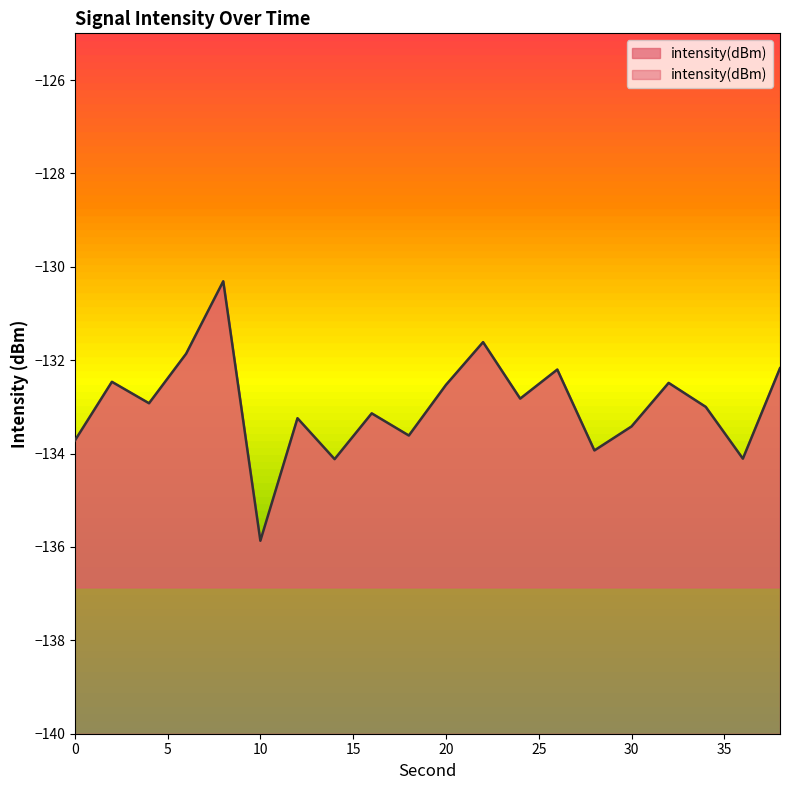

The value at 16 is -133.1. True or false?

True